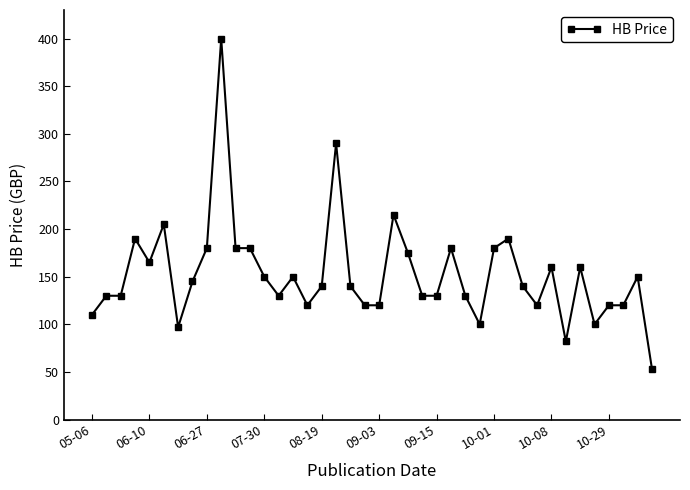

What is the value of the 10th point from the left?

400.0